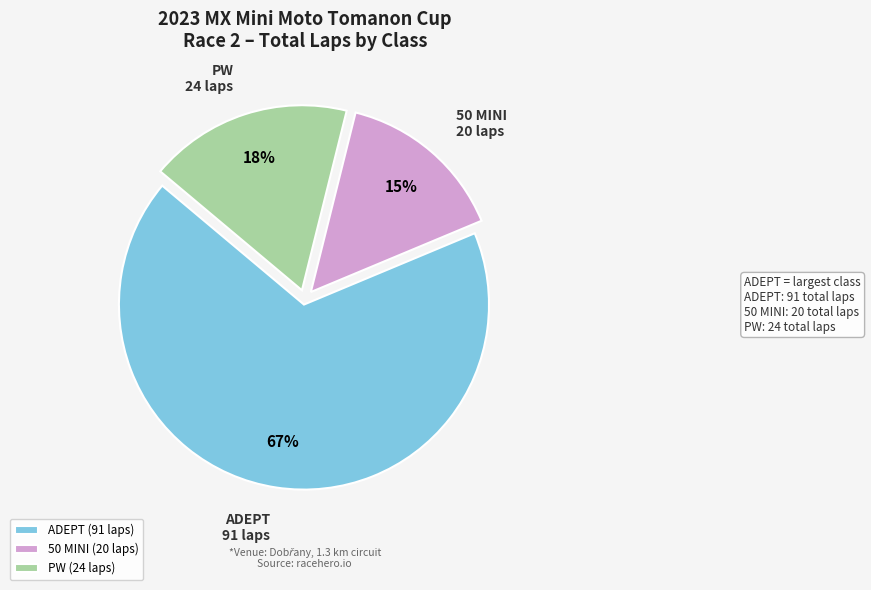

Combined, do 50 MINI and ADEPT account for over 50%?

Yes